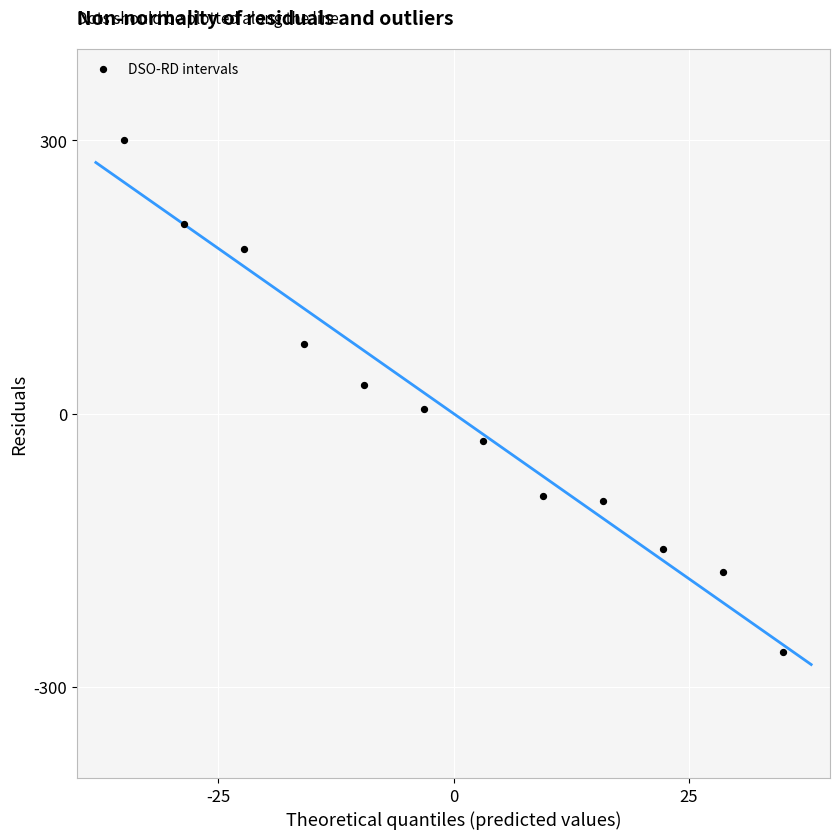

What is the range of X values (max minus min)?

70.0